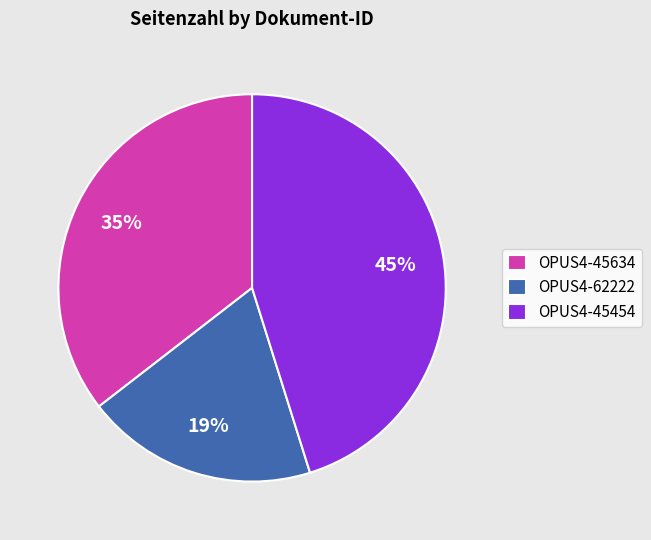

What is the ratio of the value at OPUS4-62222 to the value at OPUS4-45454?

0.4